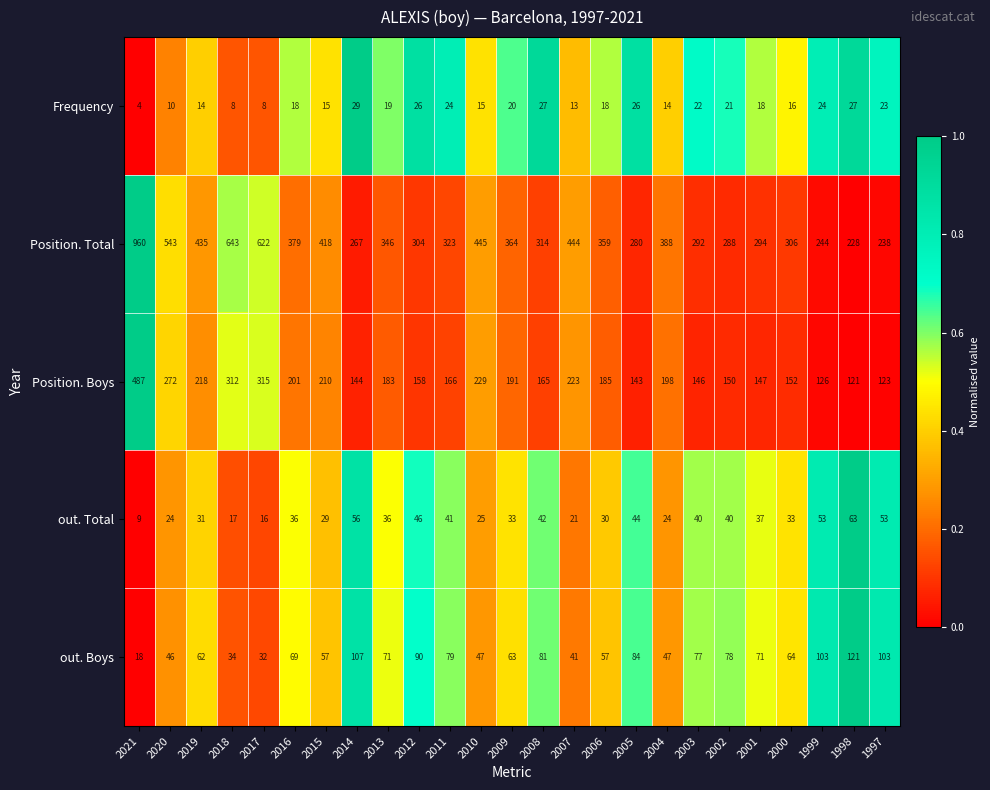

At which category is the sum across all series the highest?

2021